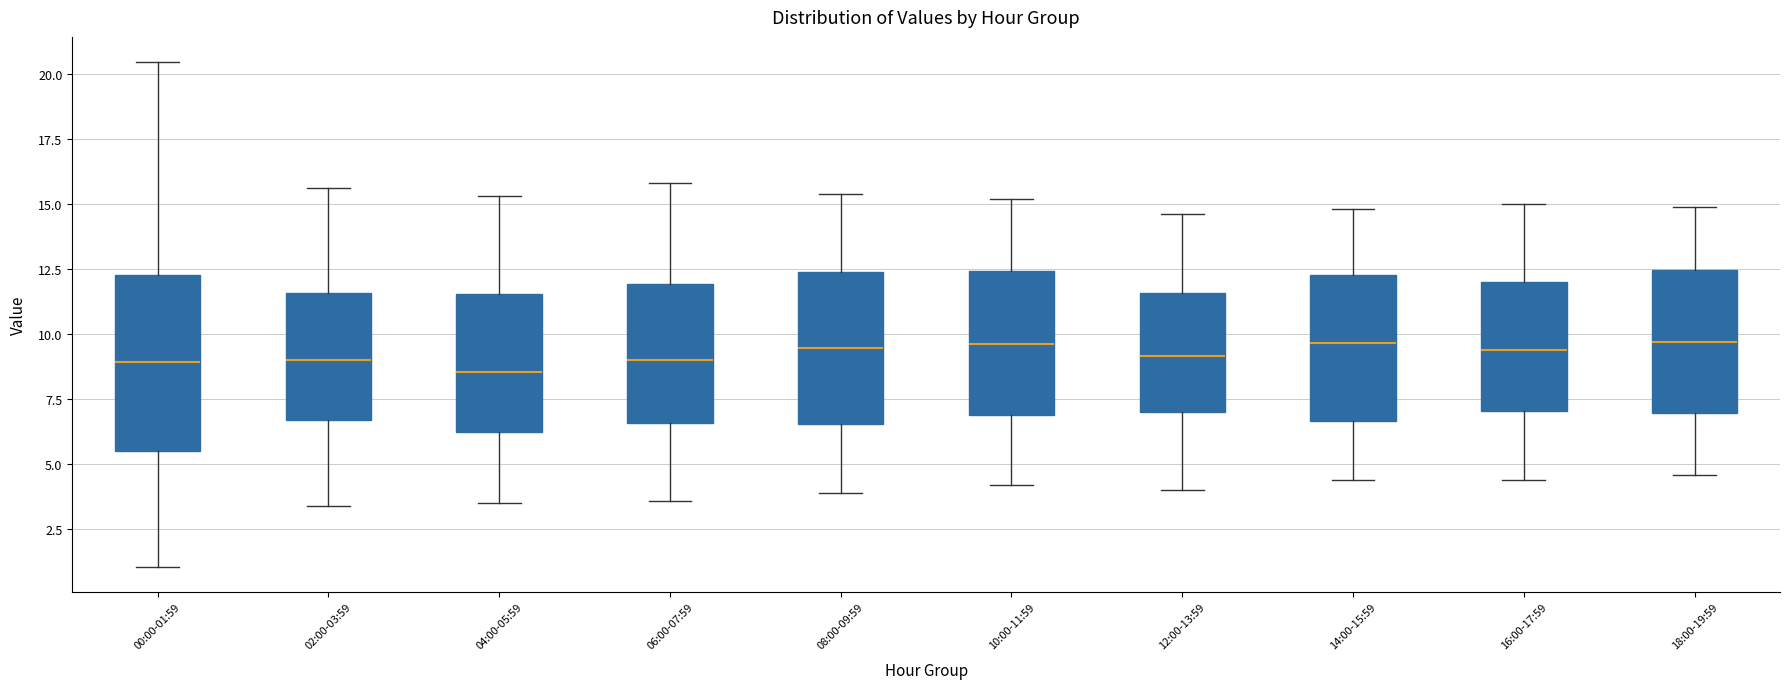

Where does the median line of the box for 16:00-17:59 sit on the y-axis? The values are not printed on the chart, so give them approximately, as read against the axis.

9.5